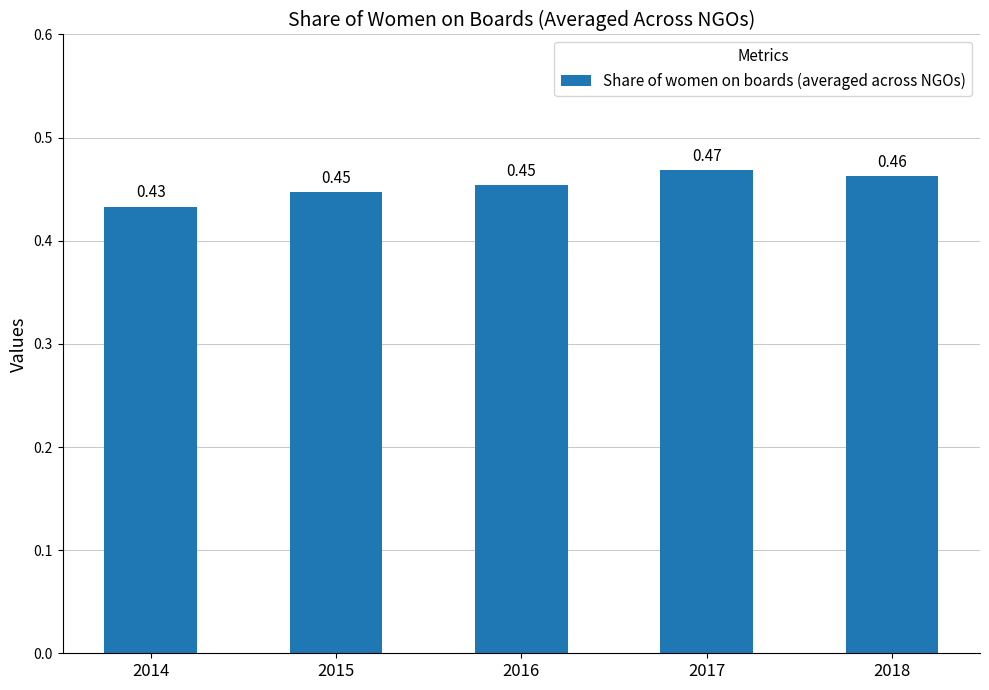

Between 2018 and 2016, which is larger?

2018